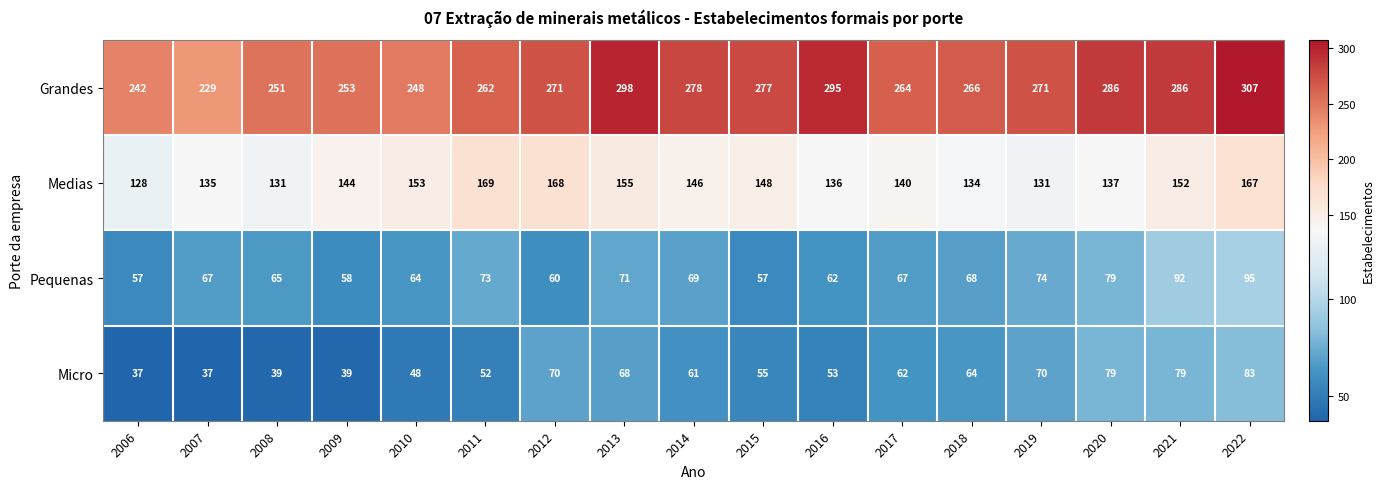

What is the highest value of the Pequenas series?

95